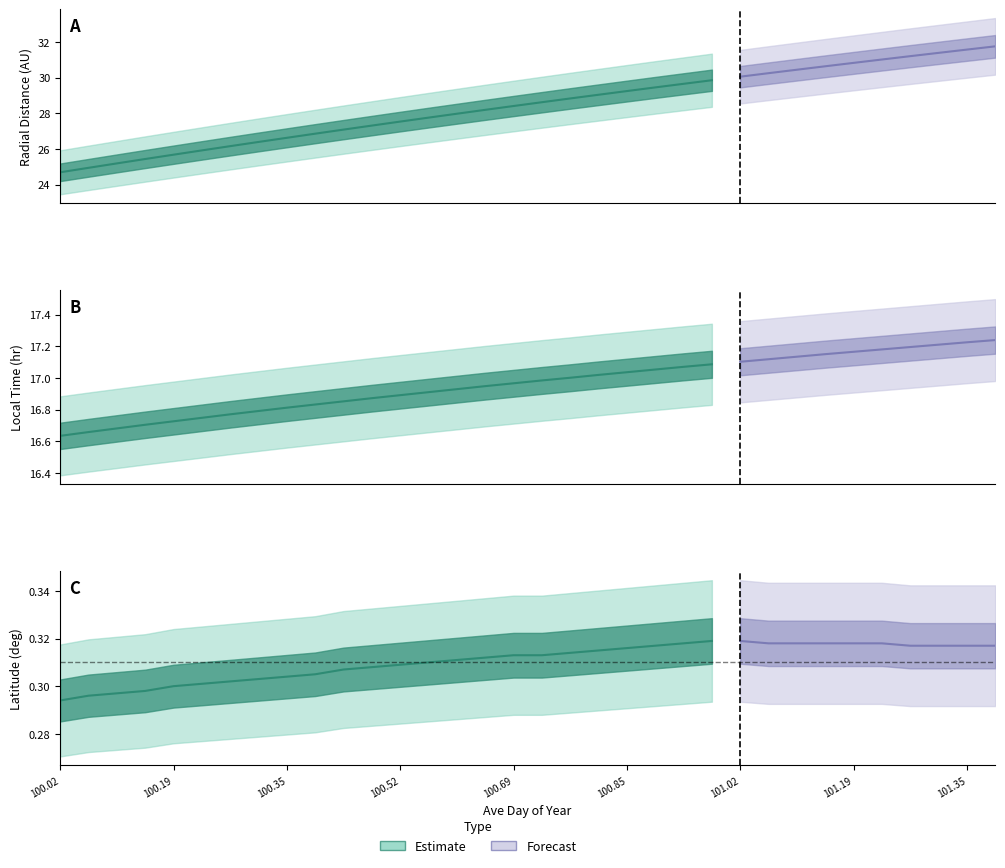

Is this an area chart (filled region under the line)?

No